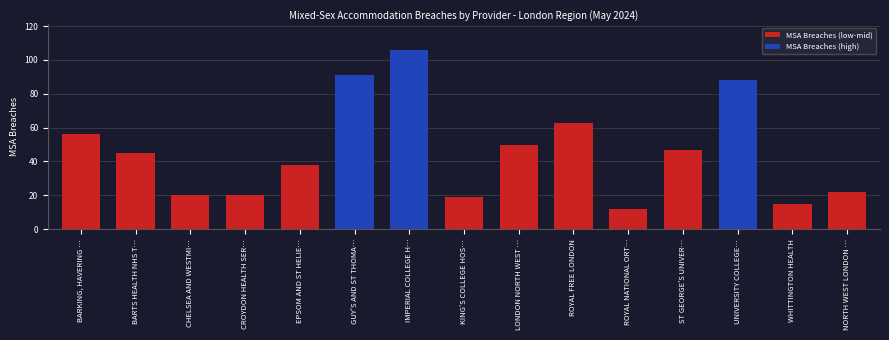

Read the value at GUY'S AND ST THOMA…, to the nearest 5.

90